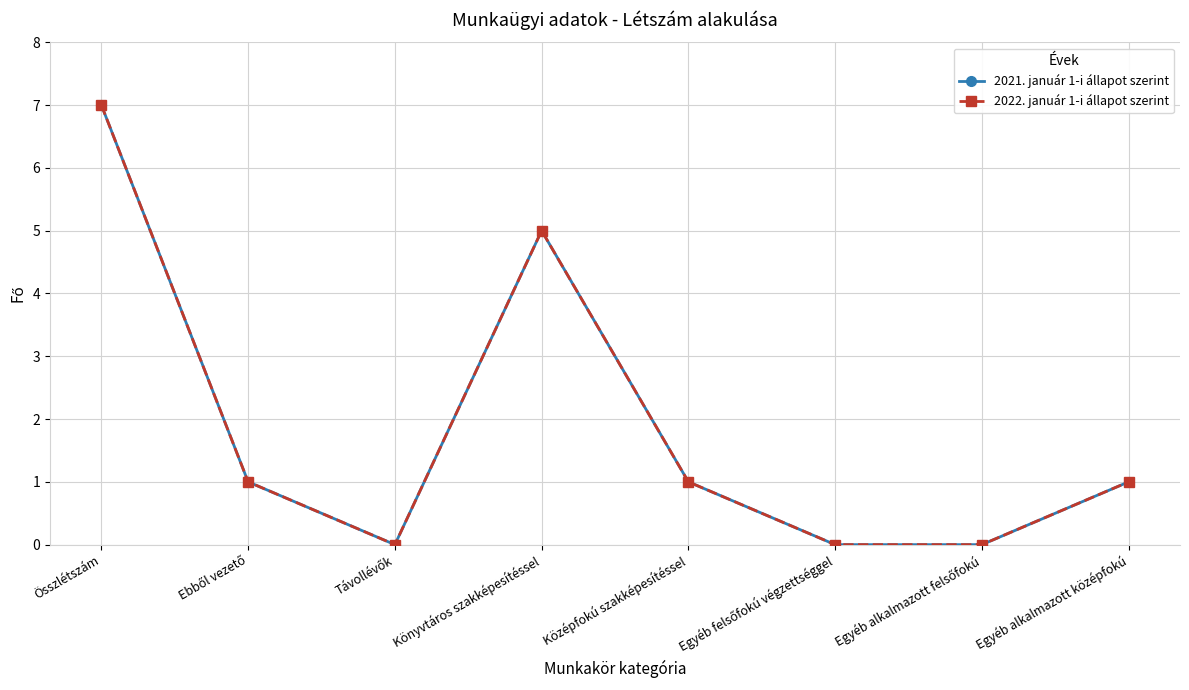

Is this an area chart (filled region under the line)?

No